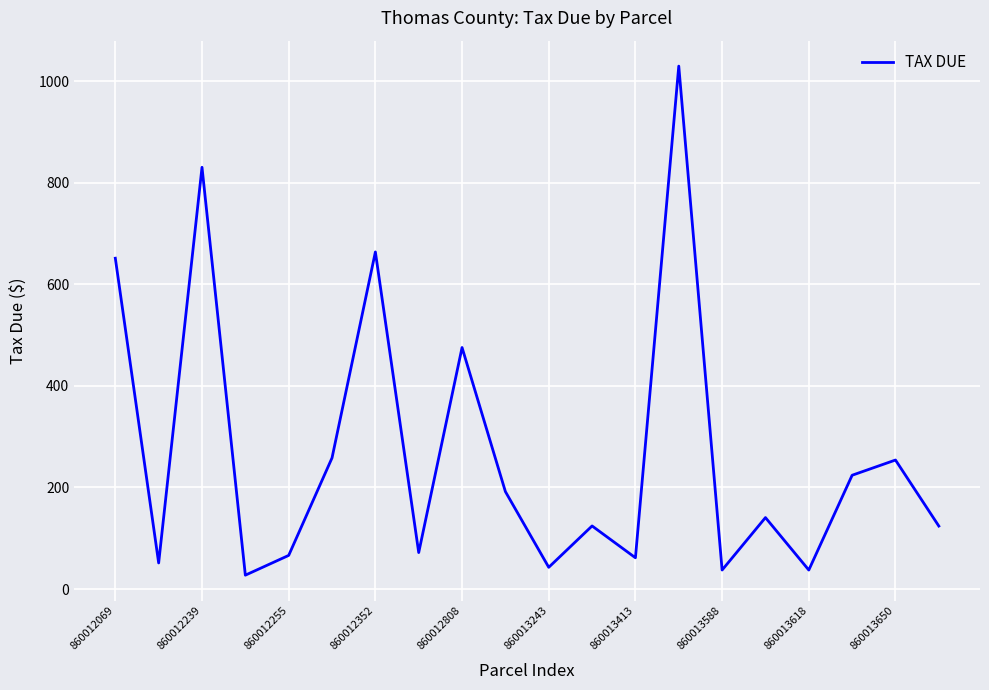

What is the minimum value shown in the chart?

27.3